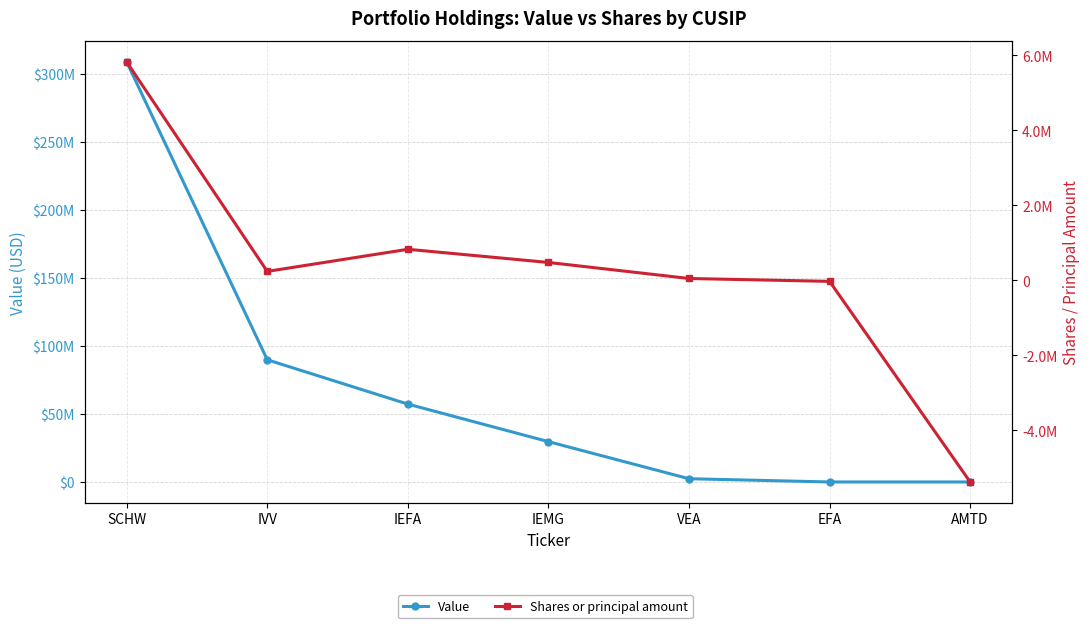

The value of Shares or principal amount at IEMG is 477821. True or false?

True